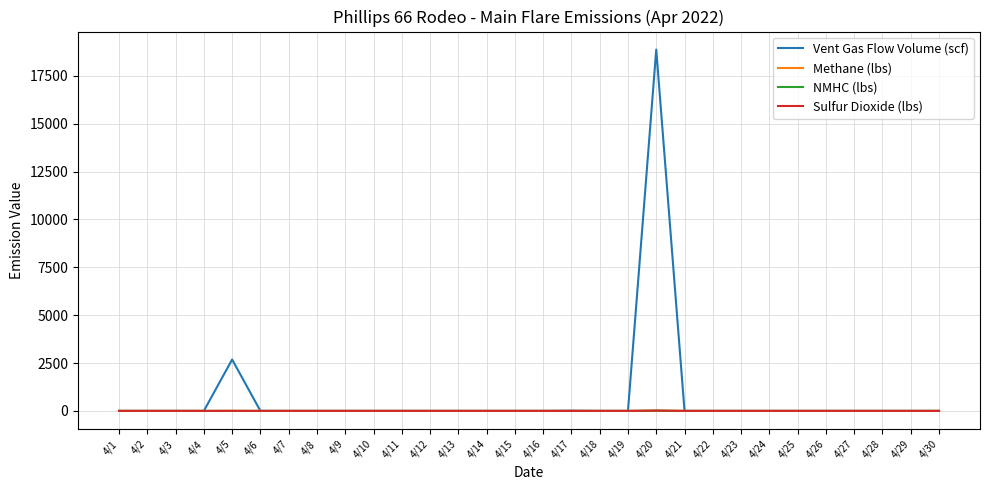

The value of Sulfur Dioxide (lbs) at 4/17 is 0.0. True or false?

True